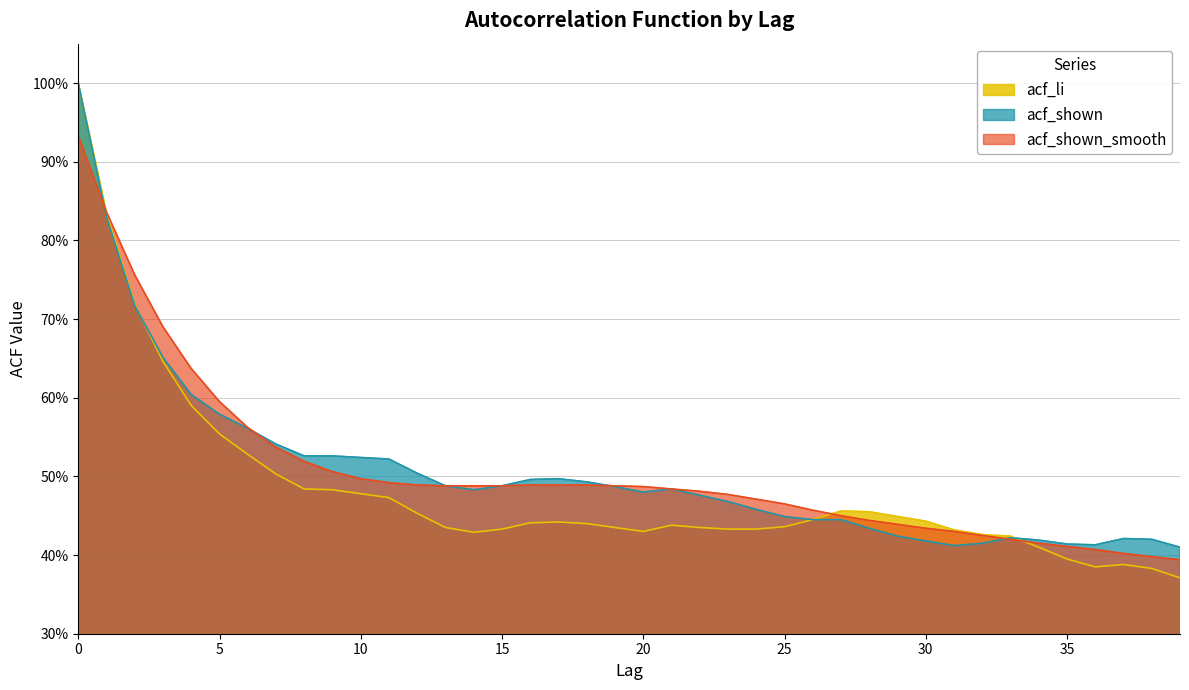

Which has a higher value, 20 or 23?

23